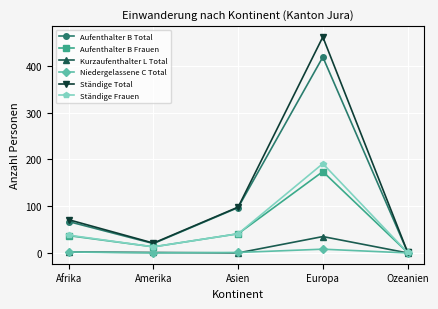

Where is Ständige Total nearest to the value 232?

Asien